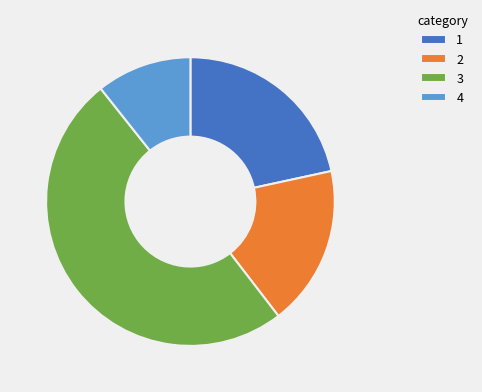

Does 1 represent more than half of the total?

No